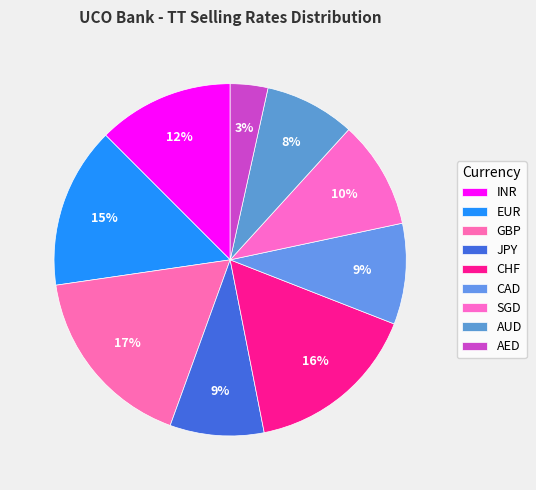

To the nearest percent, what percentage of the pie is AED?

3%